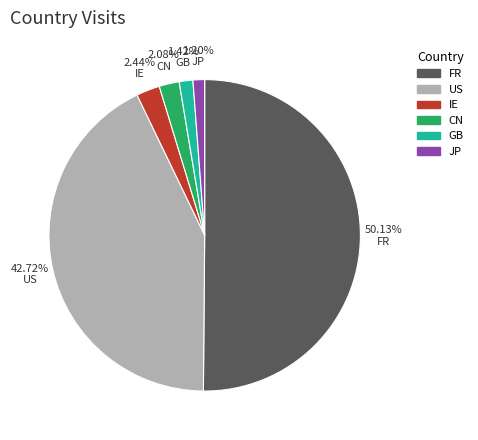

Between CN and GB, which is larger?

CN